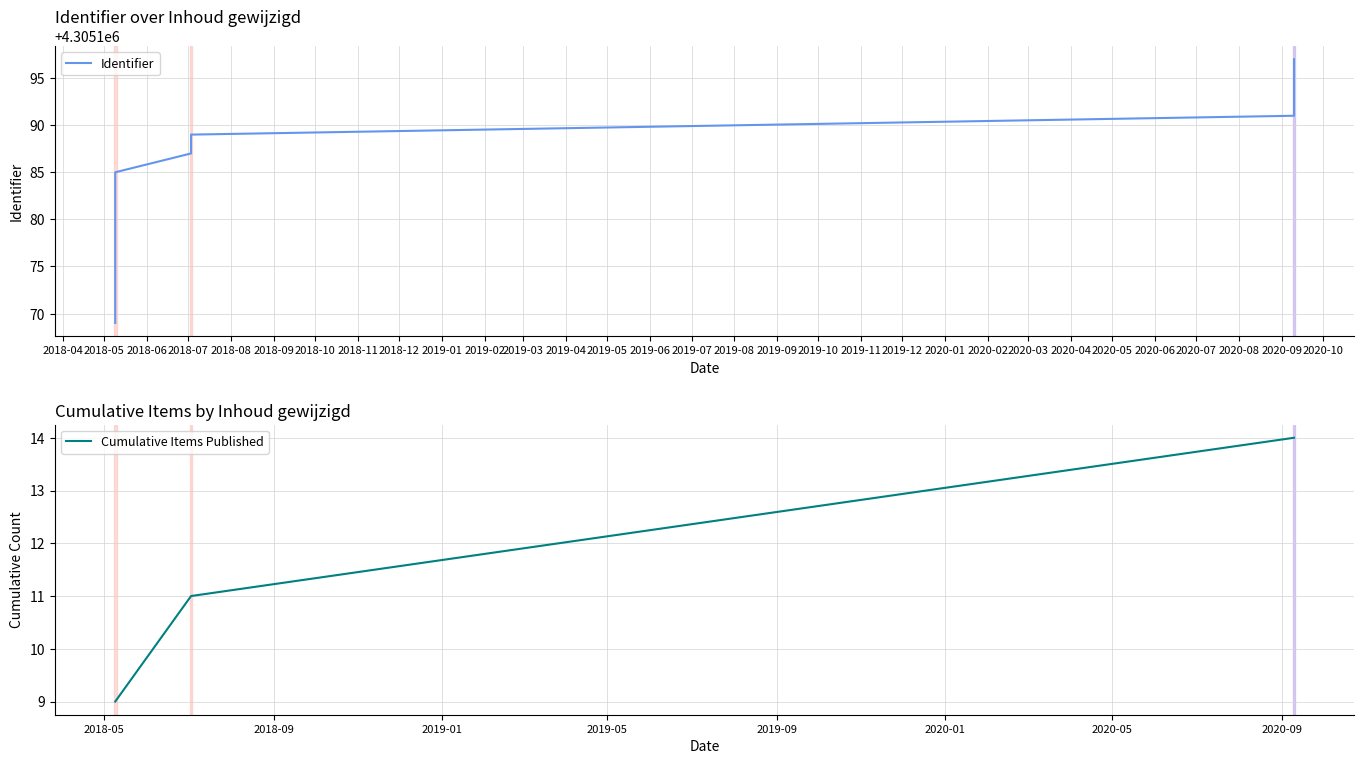

The chart shows a value of 7620505 at 2018-05-09. True or false?

False